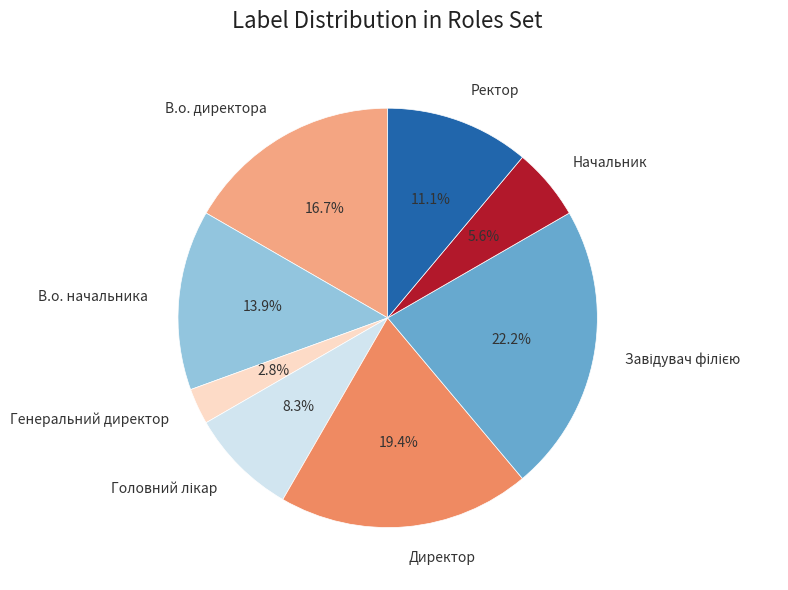

Which slice is the smallest?

Генеральний директор